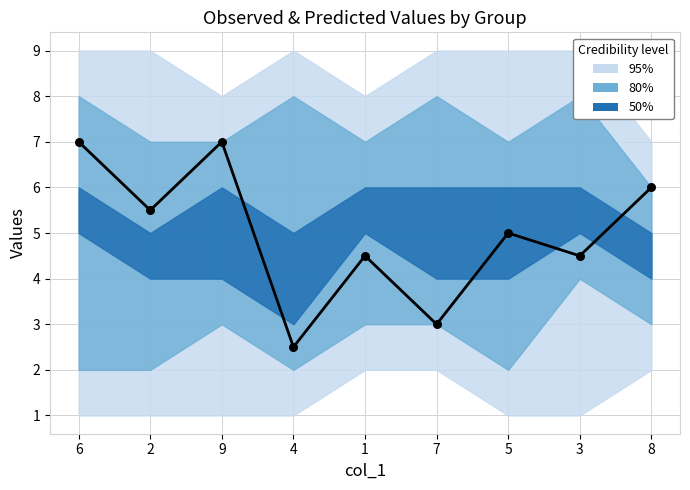

Which has a higher value, 1 or 2?

2